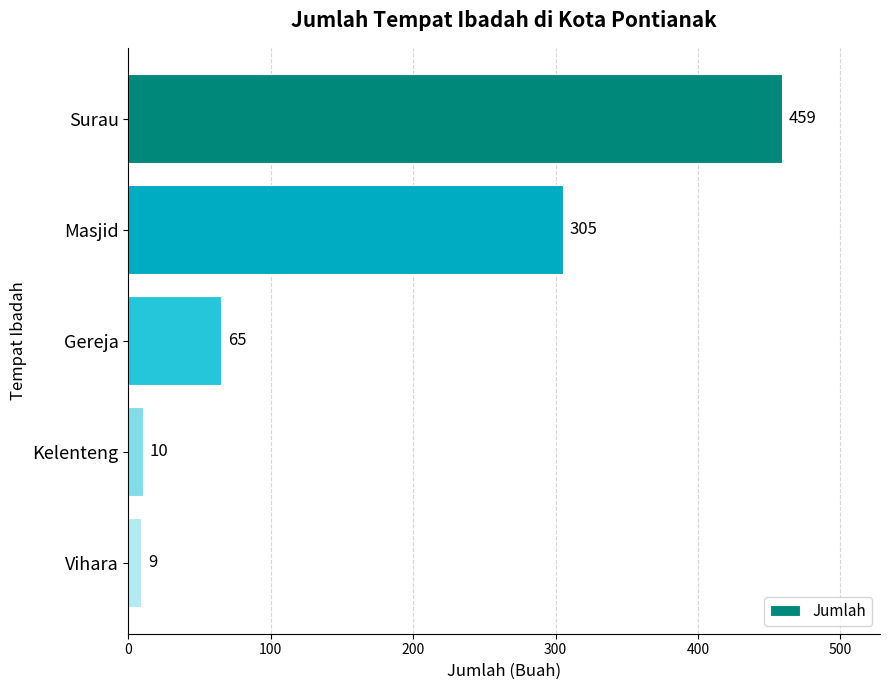

Does the chart contain stacked bars?

No